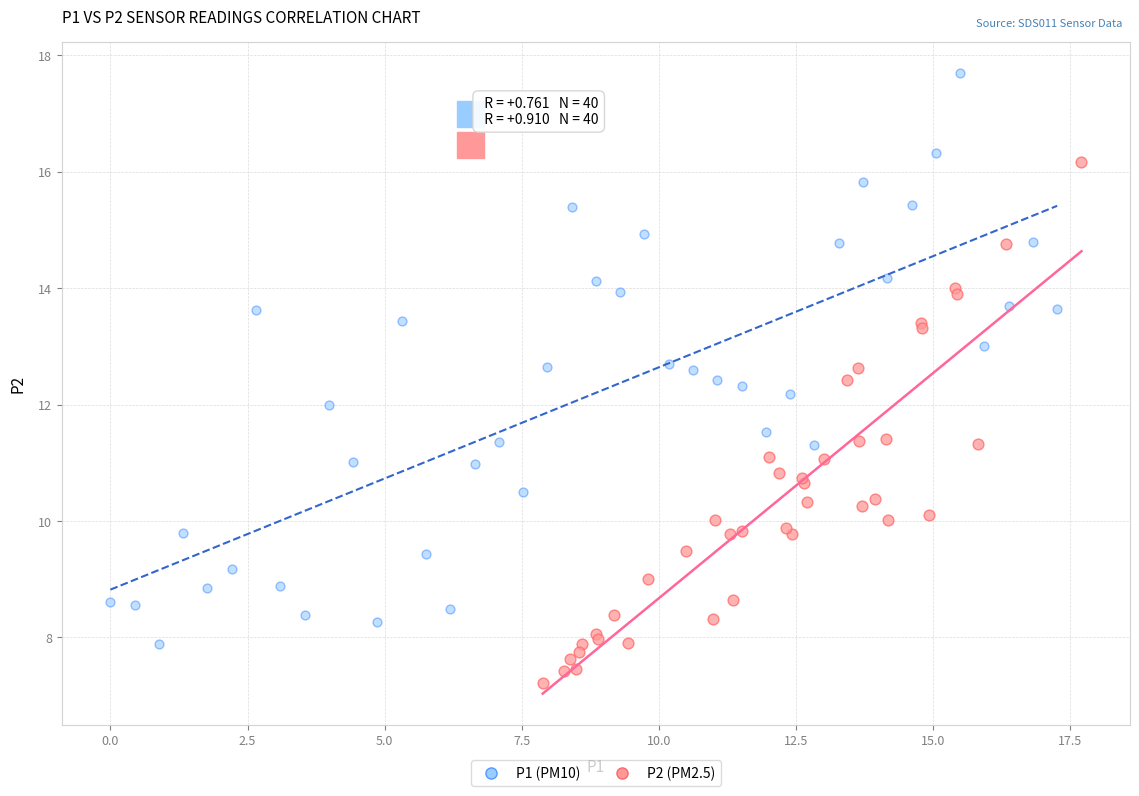

Which series contains the highest Y value?

P1 (PM10)